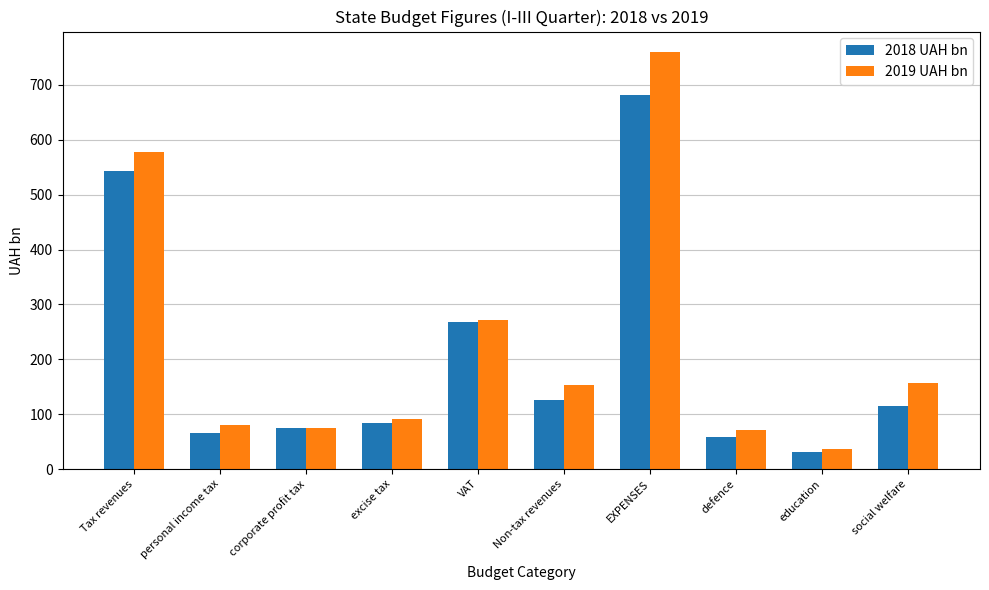

Rank the series by their maximum value, from highest to lowest.

2019 UAH bn, 2018 UAH bn